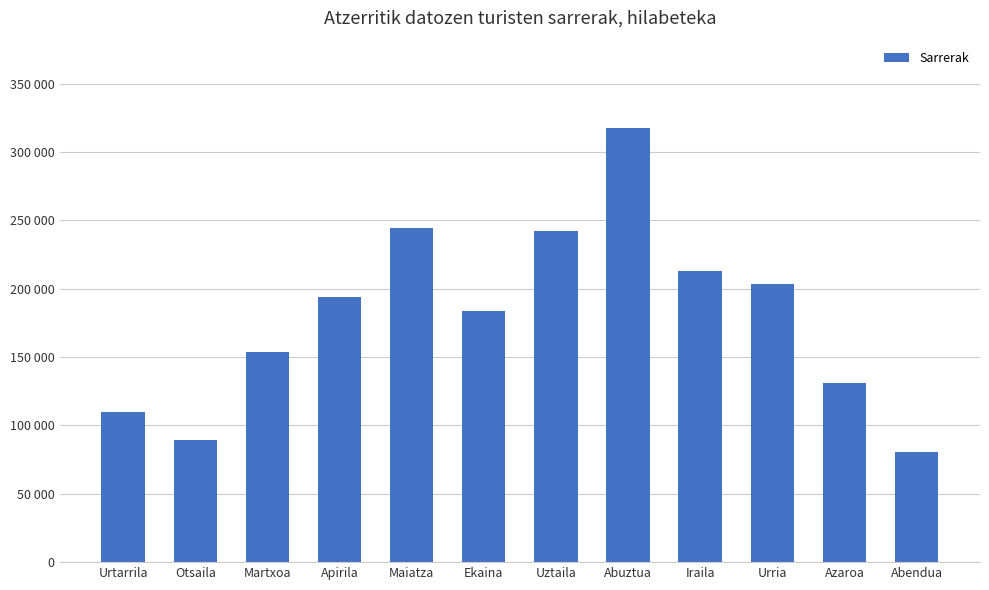

True or false: the data shows 211495 at Azaroa.

False